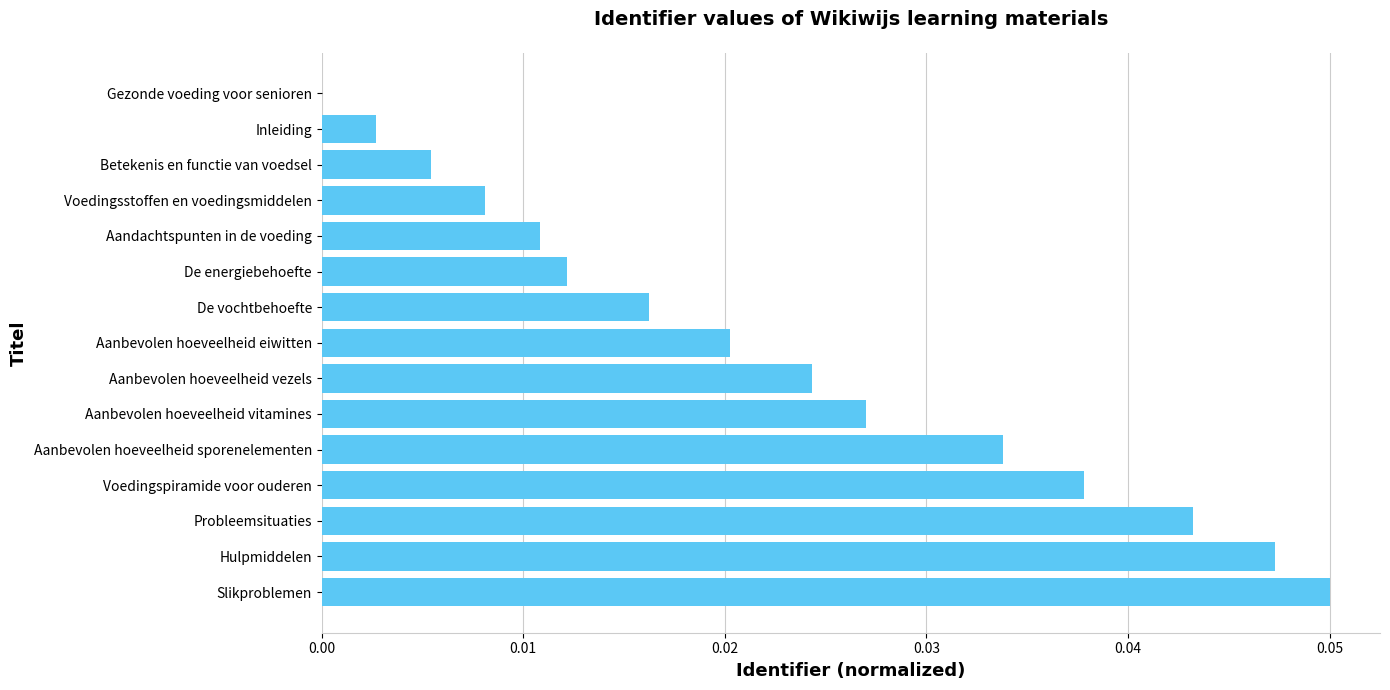

True or false: the data shows 0.0 at Voedingspiramide voor ouderen.

True